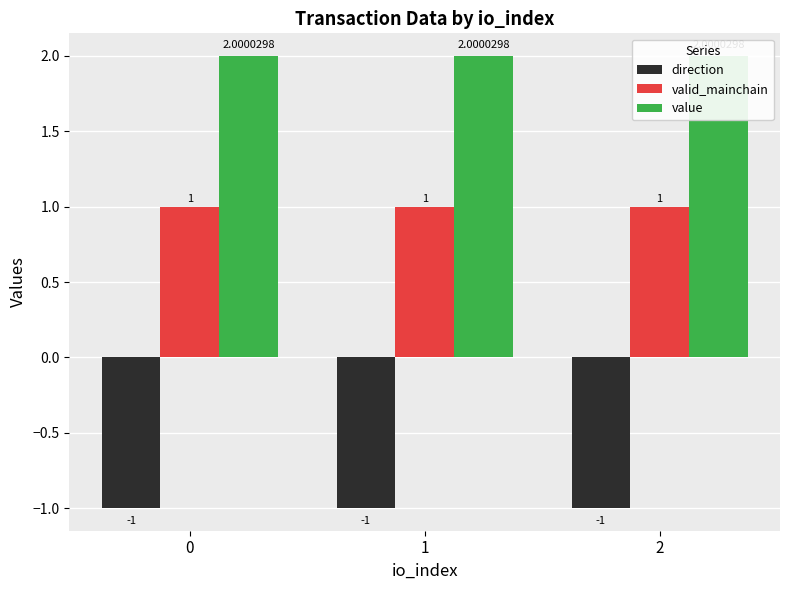

Which series changed the most between 1 and 2?

direction